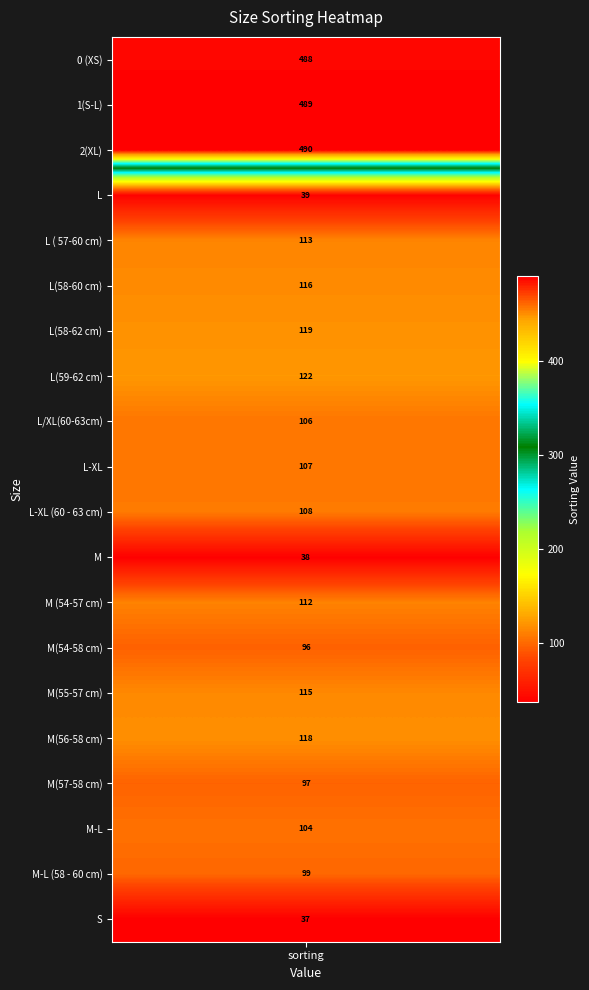

Count the number of categories in the chart.

20